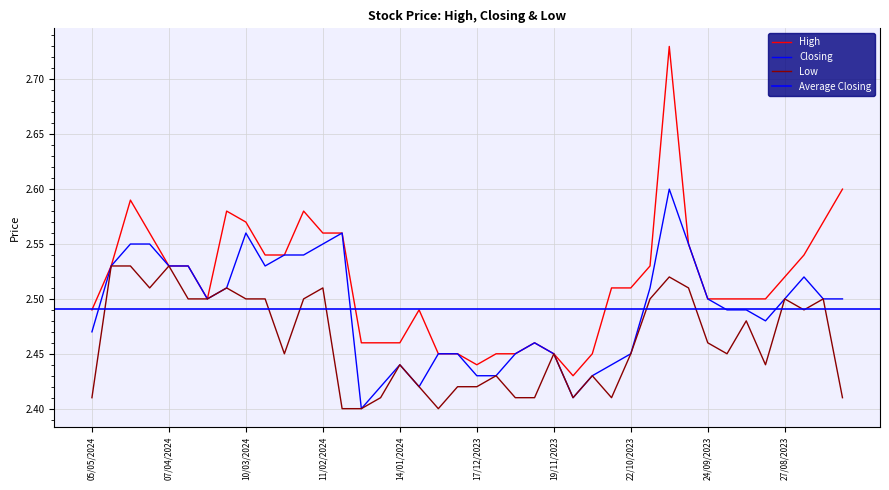

What position from the right is 10/12/2023?

19